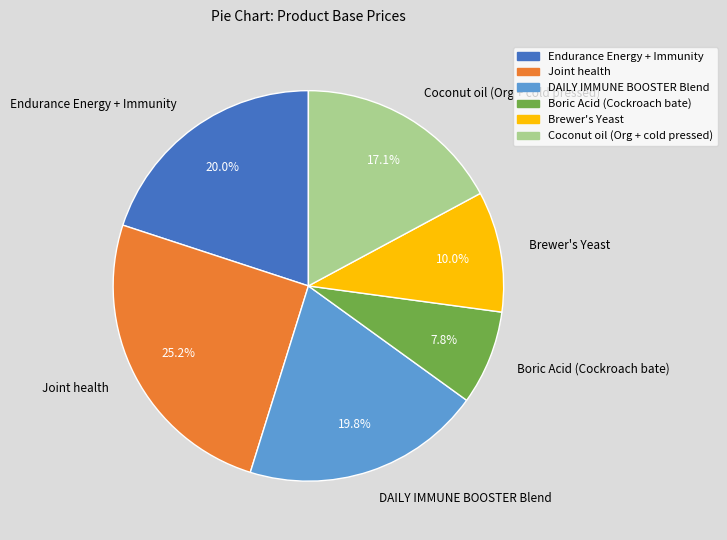

To the nearest percent, what portion does DAILY IMMUNE BOOSTER Blend represent?

20%